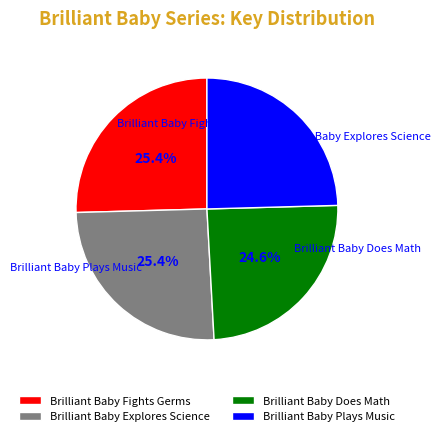

To the nearest percent, what is the average slice percentage?

25%